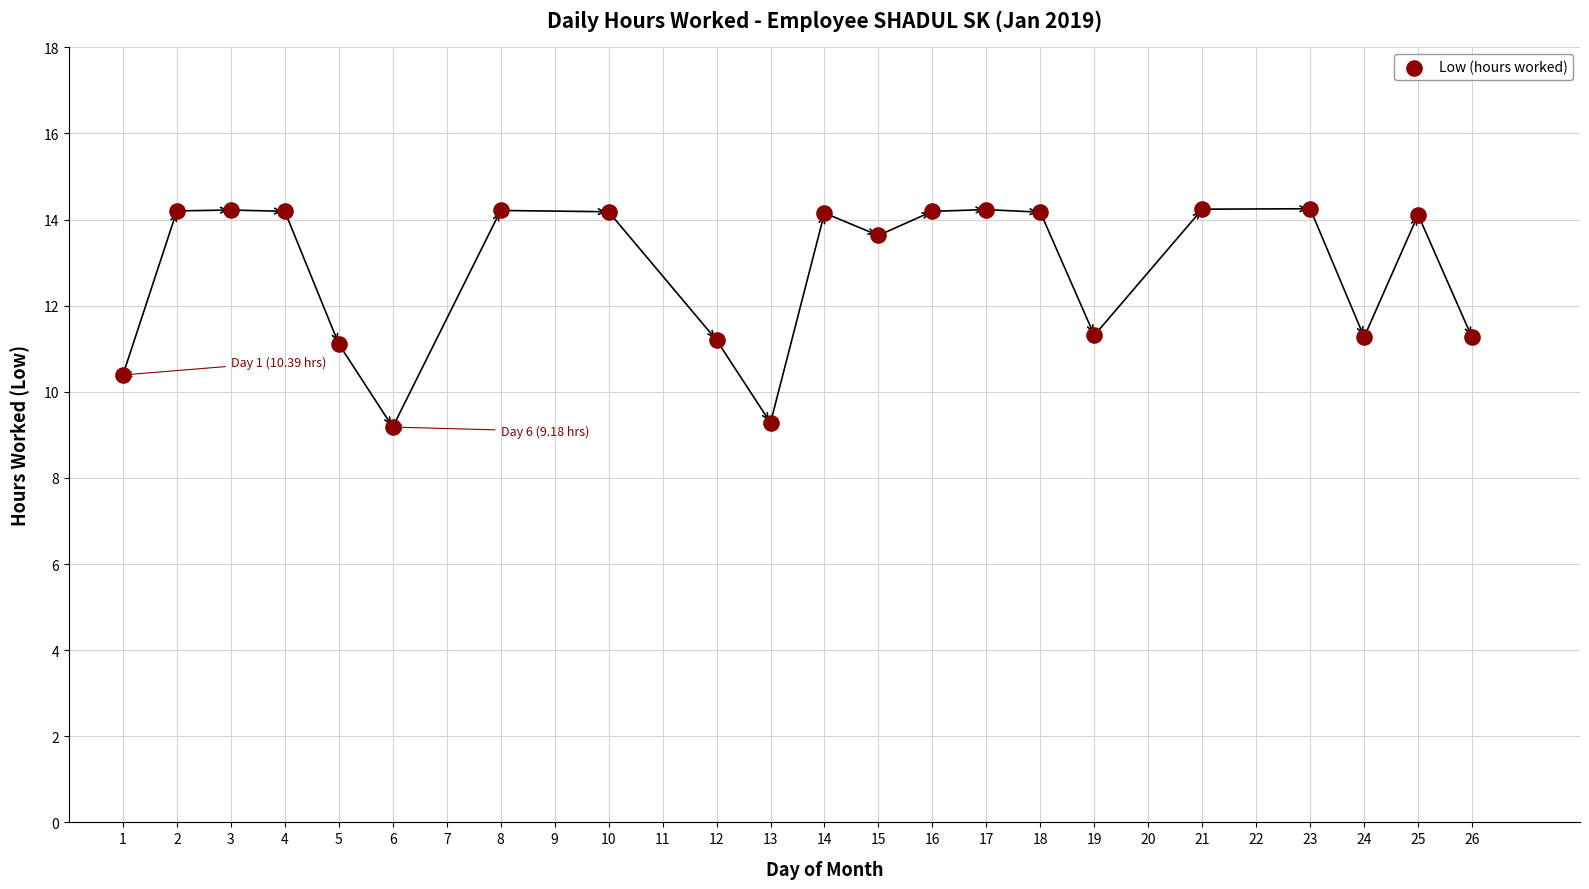

What is the range of X values (max minus min)?

25.0